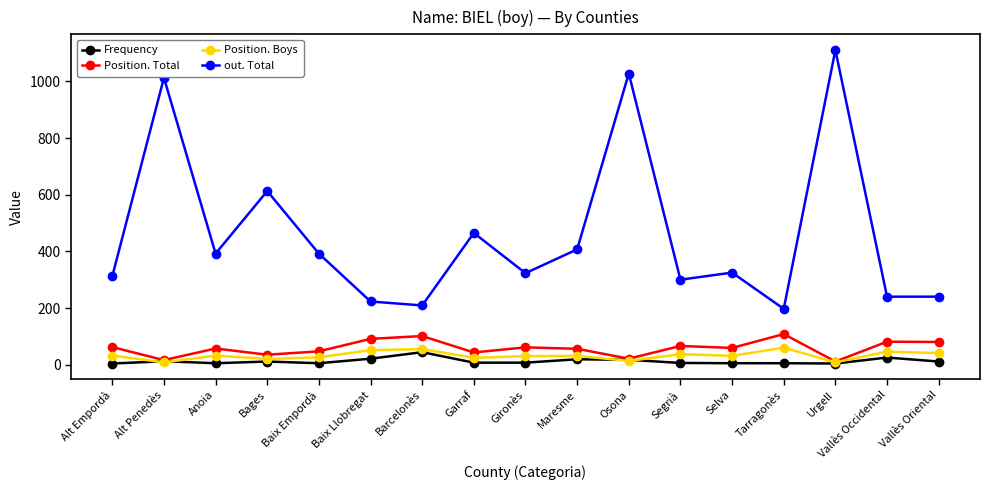

Is it true that Position. Boys equals 55 at Barcelonès?

True